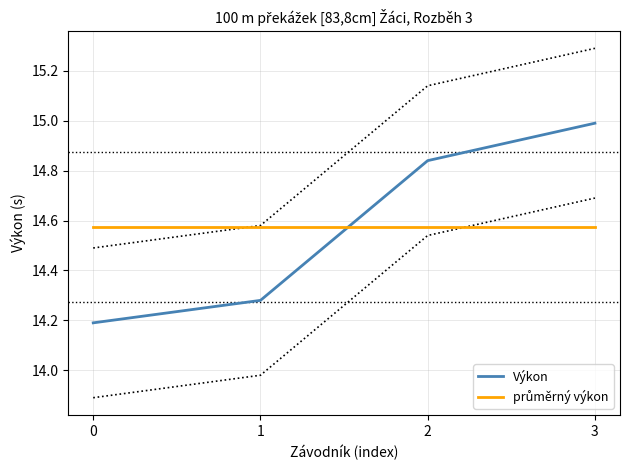

Rank the series at 3 from highest to lowest value.

Výkon, průměrný výkon